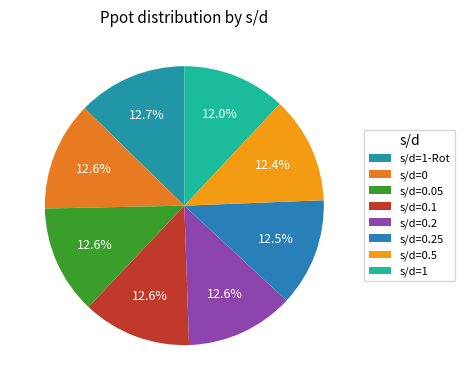

How many slices are in this pie chart?

8